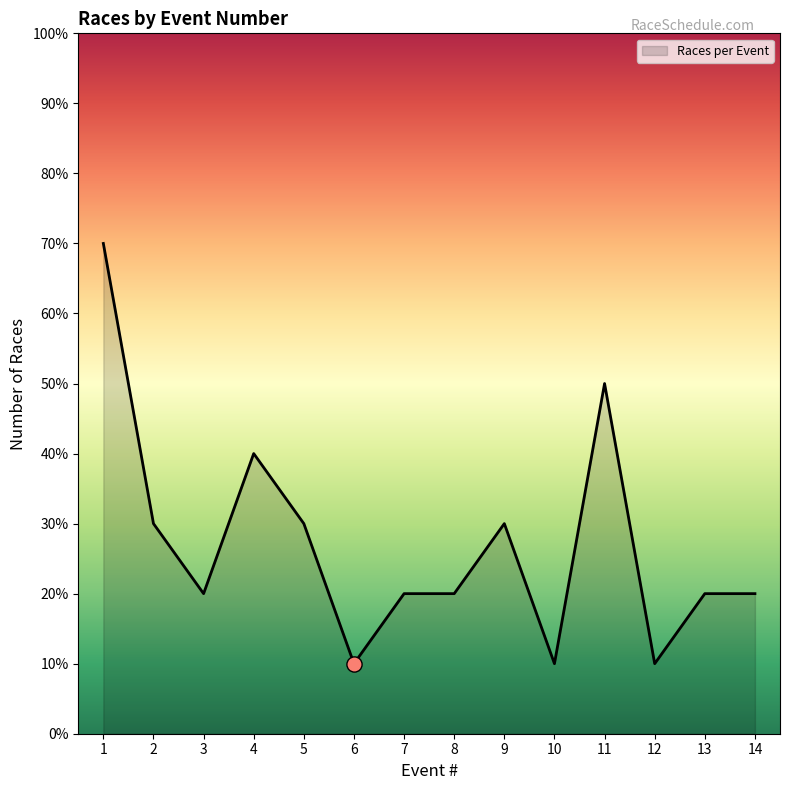

What is the change in value from 5 to 13?

-1